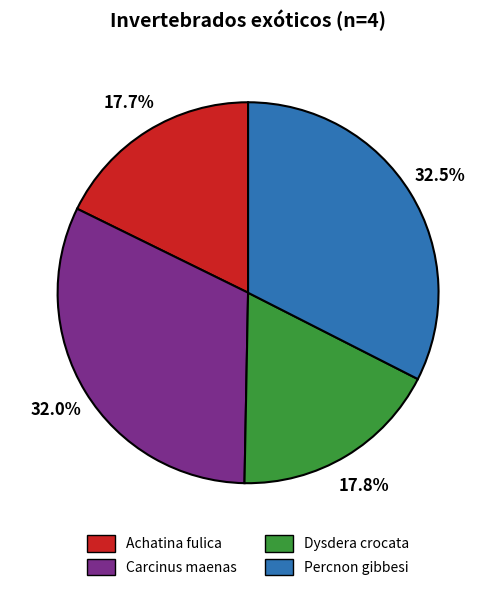

What is the ratio of the value at Percnon gibbesi to the value at Achatina fulica?

1.8